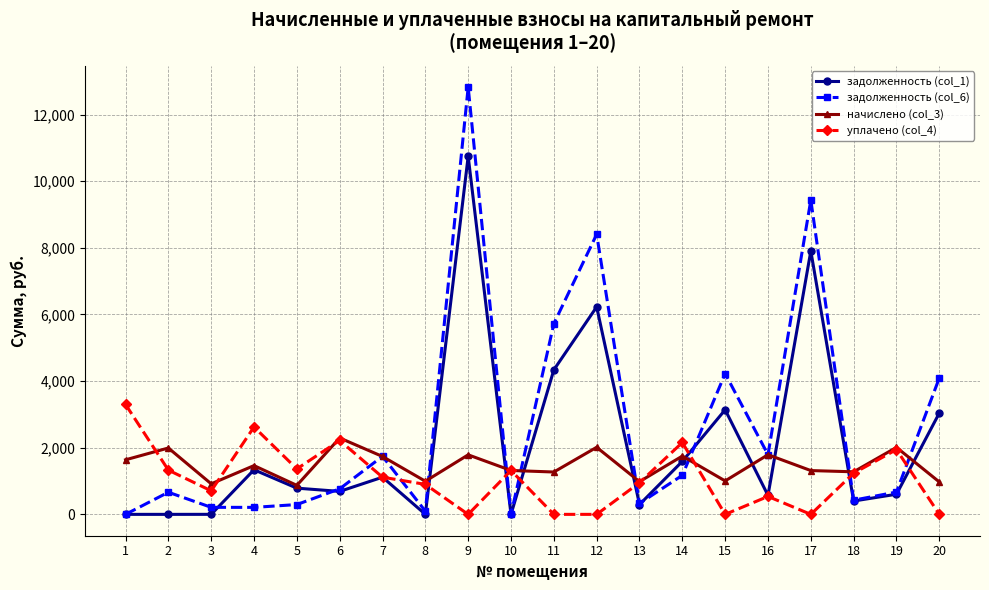

True or false: задолженность (col_1) has more than 2 points higher than both neighbors.

True